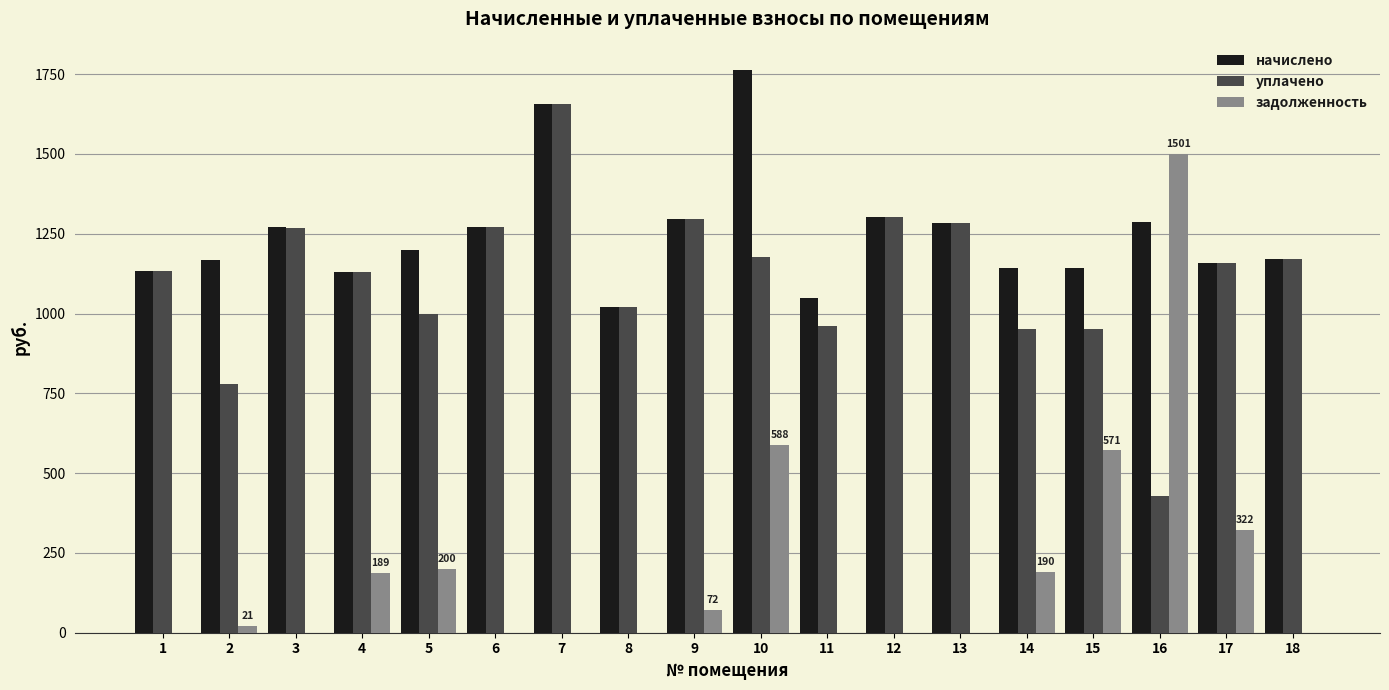

How many series are shown in this chart?

3